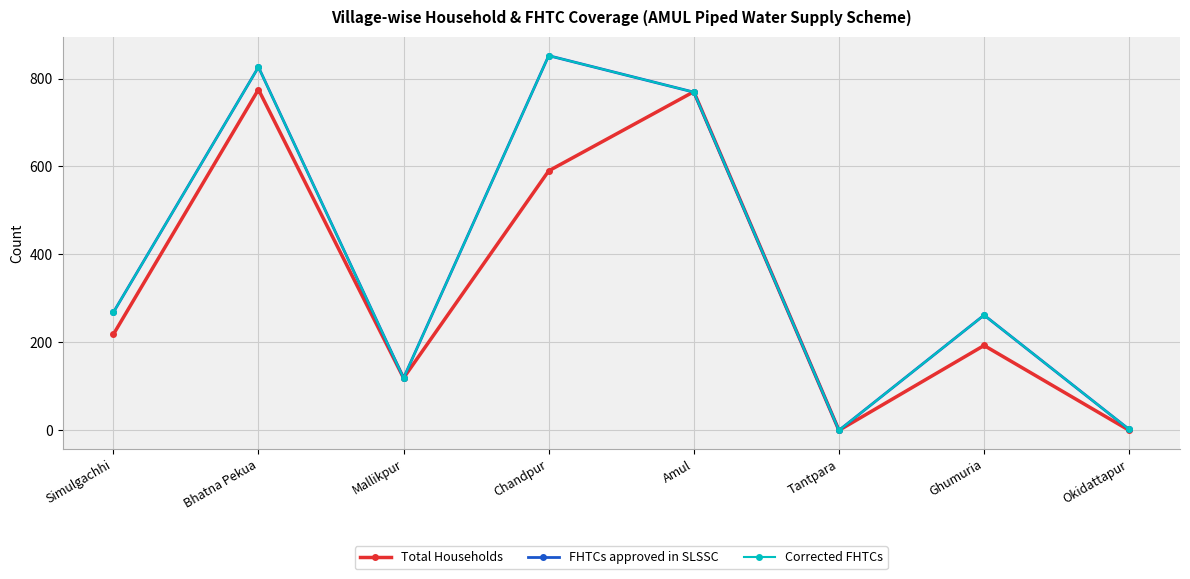

How many data points in Corrected FHTCs are above 268?

3